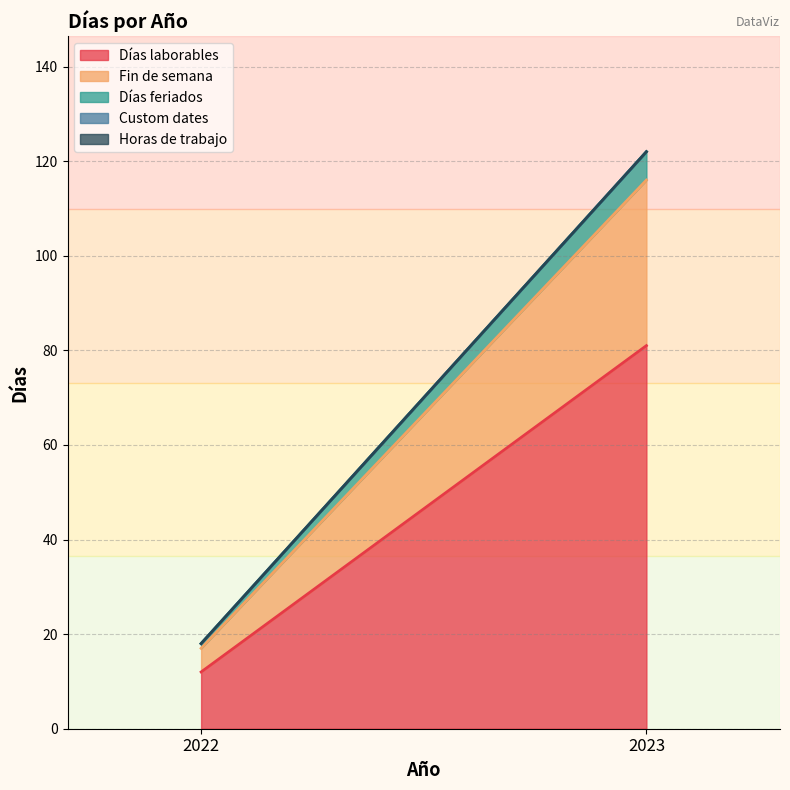

How many lines are shown in the chart?

5